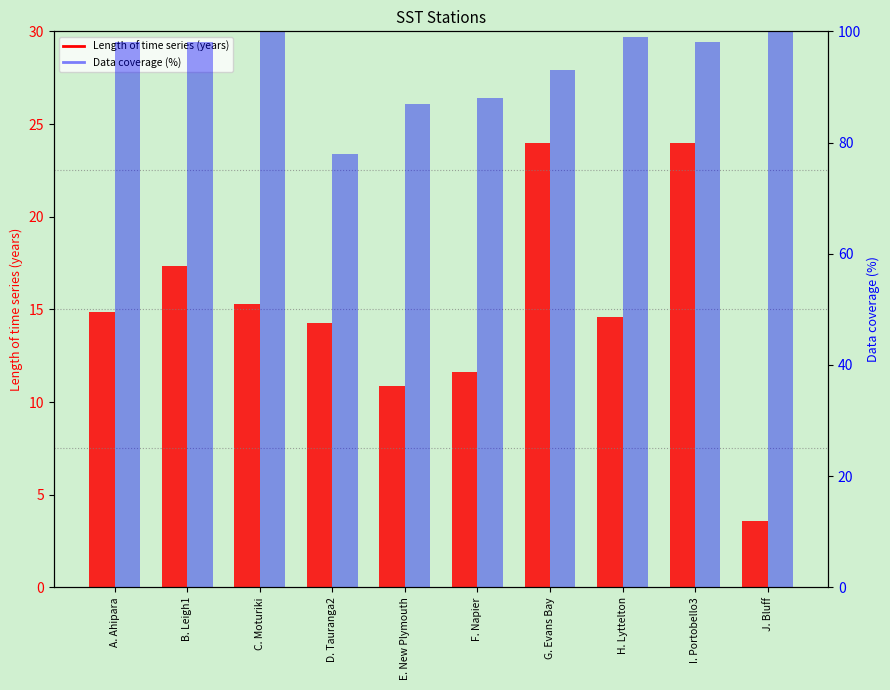

At which label is Length of time series (years) closest to 13?

D. Tauranga2